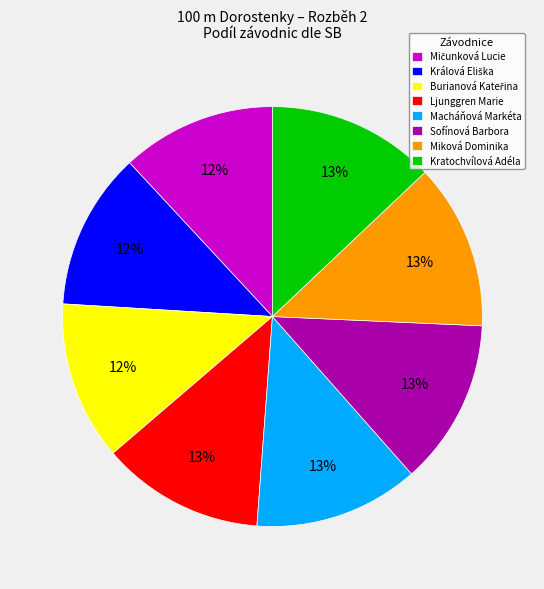

To the nearest percent, what is the difference between the largest and smallest slice percentages?

1%